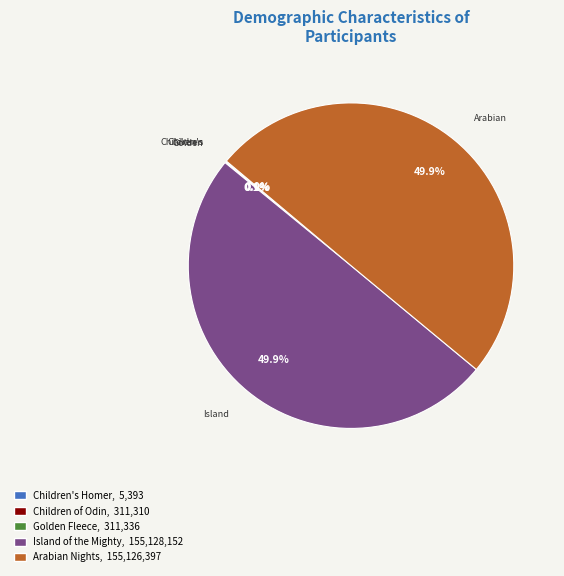

What percentage is NOT represented by Island of the Mighty?

50.1%